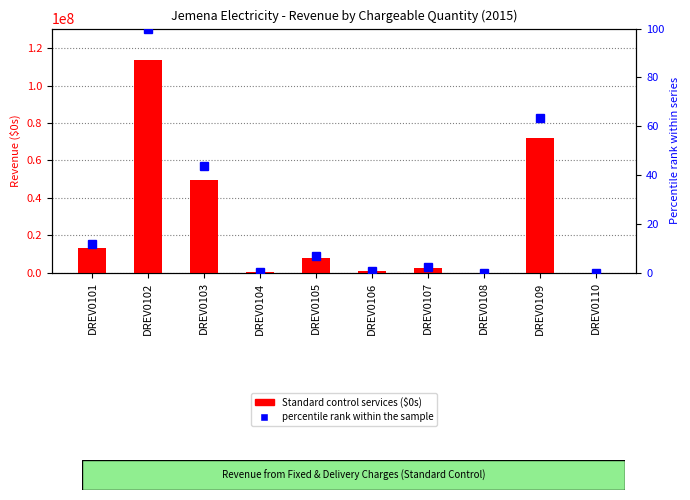

What are all the series names shown in the legend?

Standard control services ($0s), percentile rank within the sample